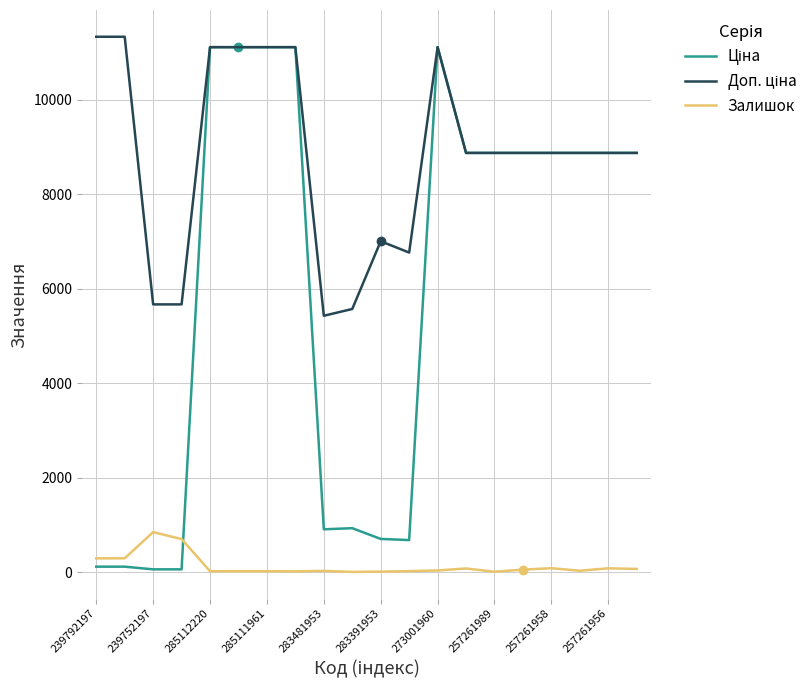

In Залишок, how many points are lower than both neighbors (excluding endpoints)?

4